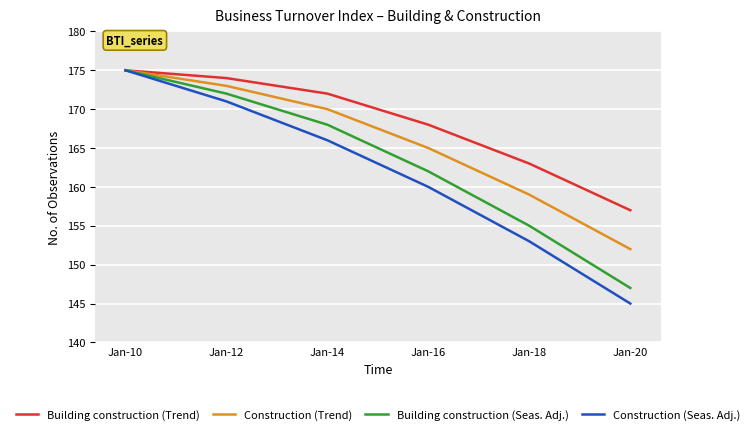

The Construction (Seas. Adj.) series shows 109 at Jan-14. True or false?

False